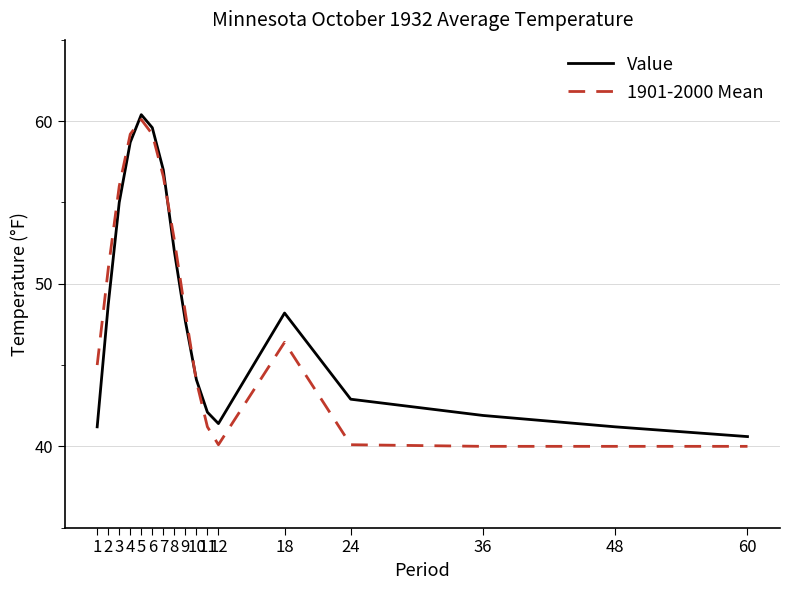

How many series are shown in this chart?

2